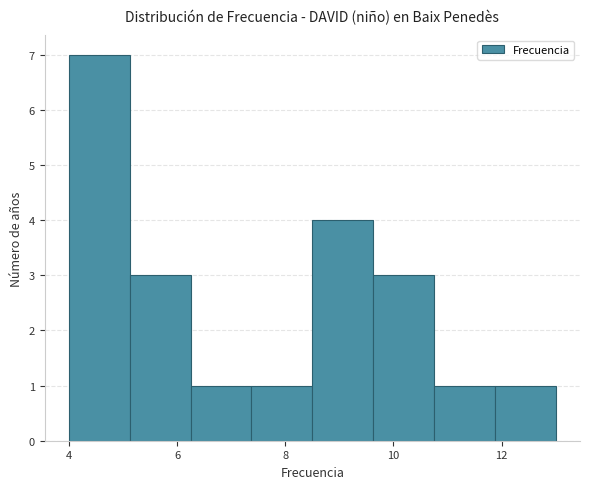

Reading left to right, transcribe this chart: for each bar, give the range it covers on the x-axis and its height. Neither the bar edges nor the heights are printed on the chart, so give them approximately, as read against the axes.

4.0 to 5.2: 7
5.2 to 6.2: 3
6.2 to 7.4: 1
7.4 to 8.6: 1
8.6 to 9.6: 4
9.6 to 10.8: 3
10.8 to 11.8: 1
11.8 to 13.0: 1